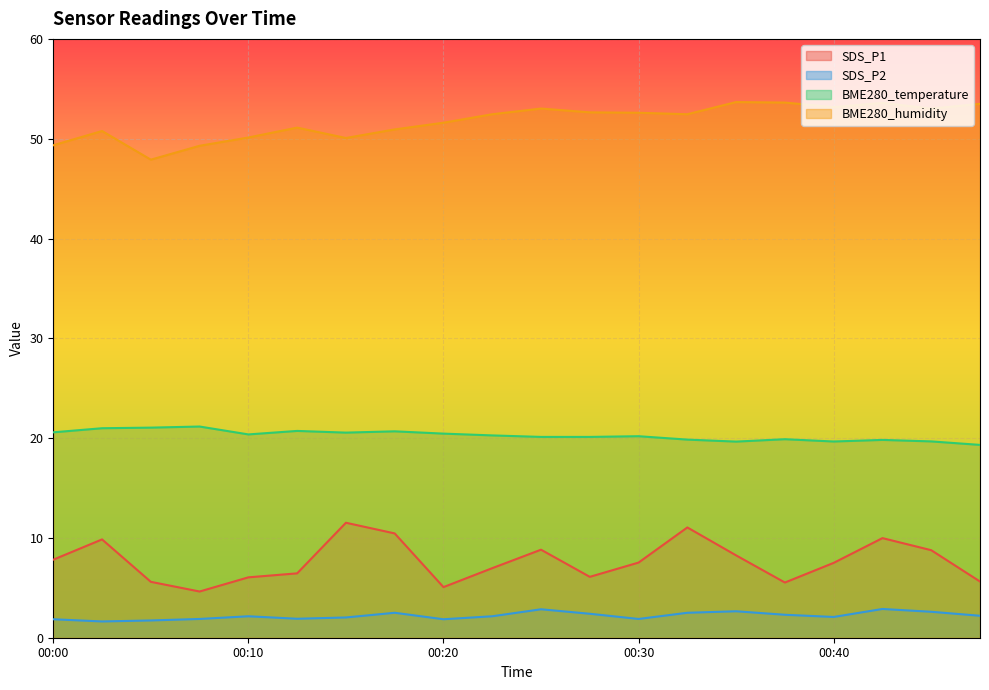

Rank the categories by SDS_P1 value from highest to lowest.

00:15, 00:32, 00:18, 00:42, 00:02, 00:25, 00:44, 00:35, 00:00, 00:30, 00:40, 00:22, 00:13, 00:27, 00:10, 00:47, 00:05, 00:37, 00:20, 00:08